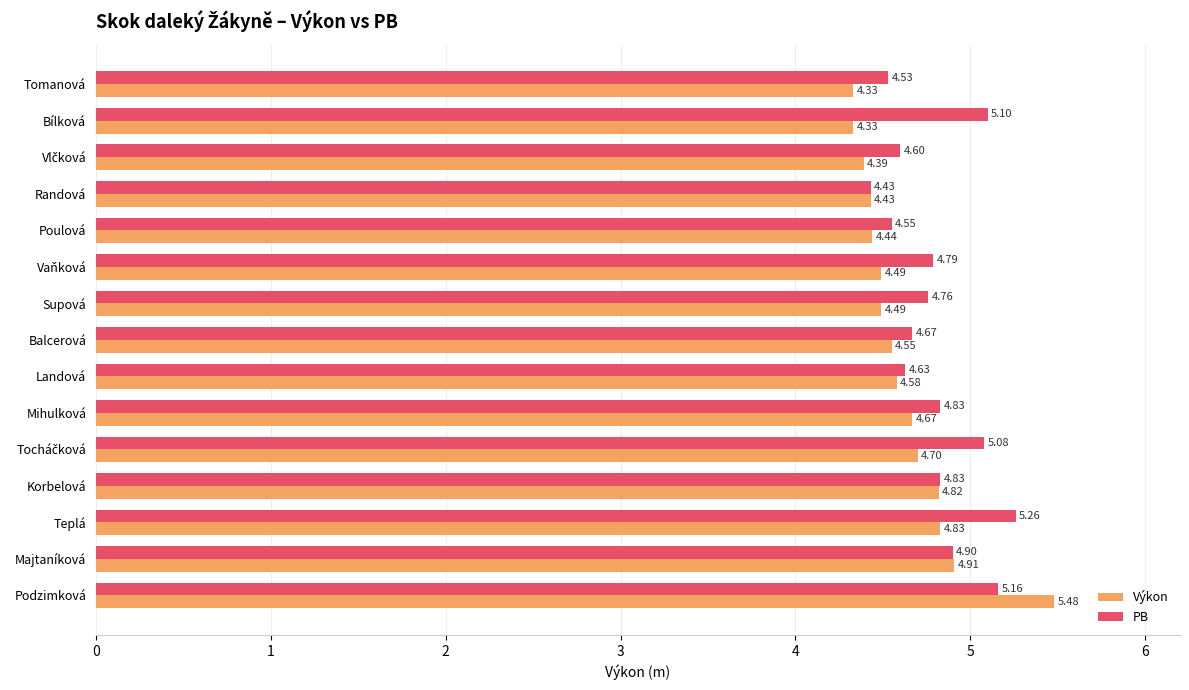

Which series has the largest total across all categories?

PB